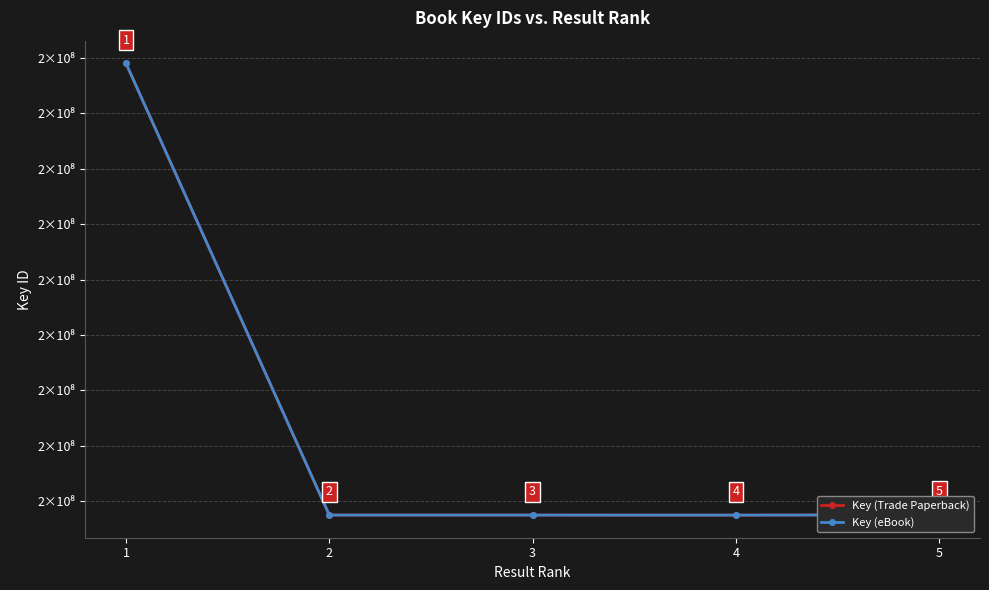

Does the chart have visible grid lines?

Yes